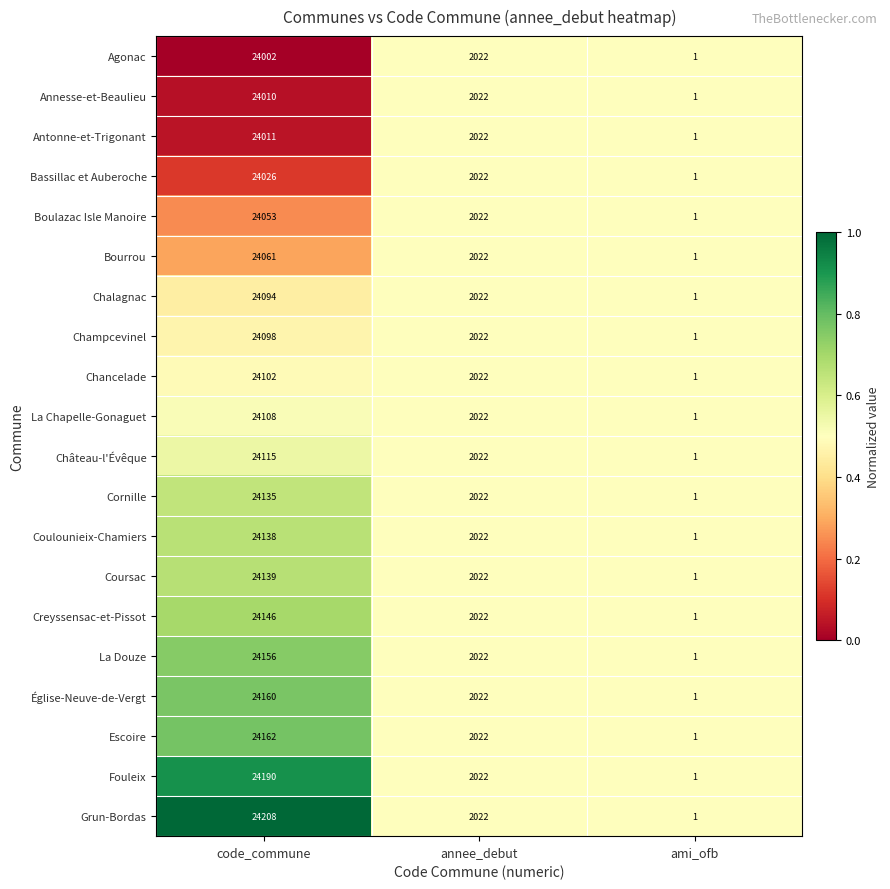

What is the difference between the Antonne-et-Trigonant values at ami_ofb and annee_debut?

2021